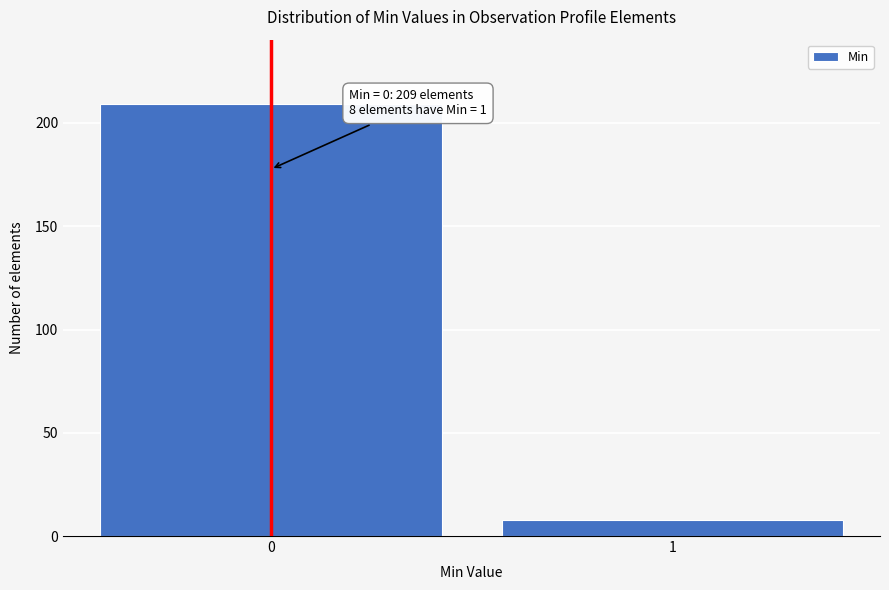

Reading left to right, list all the values displayed in this chart.

0=209	1=8